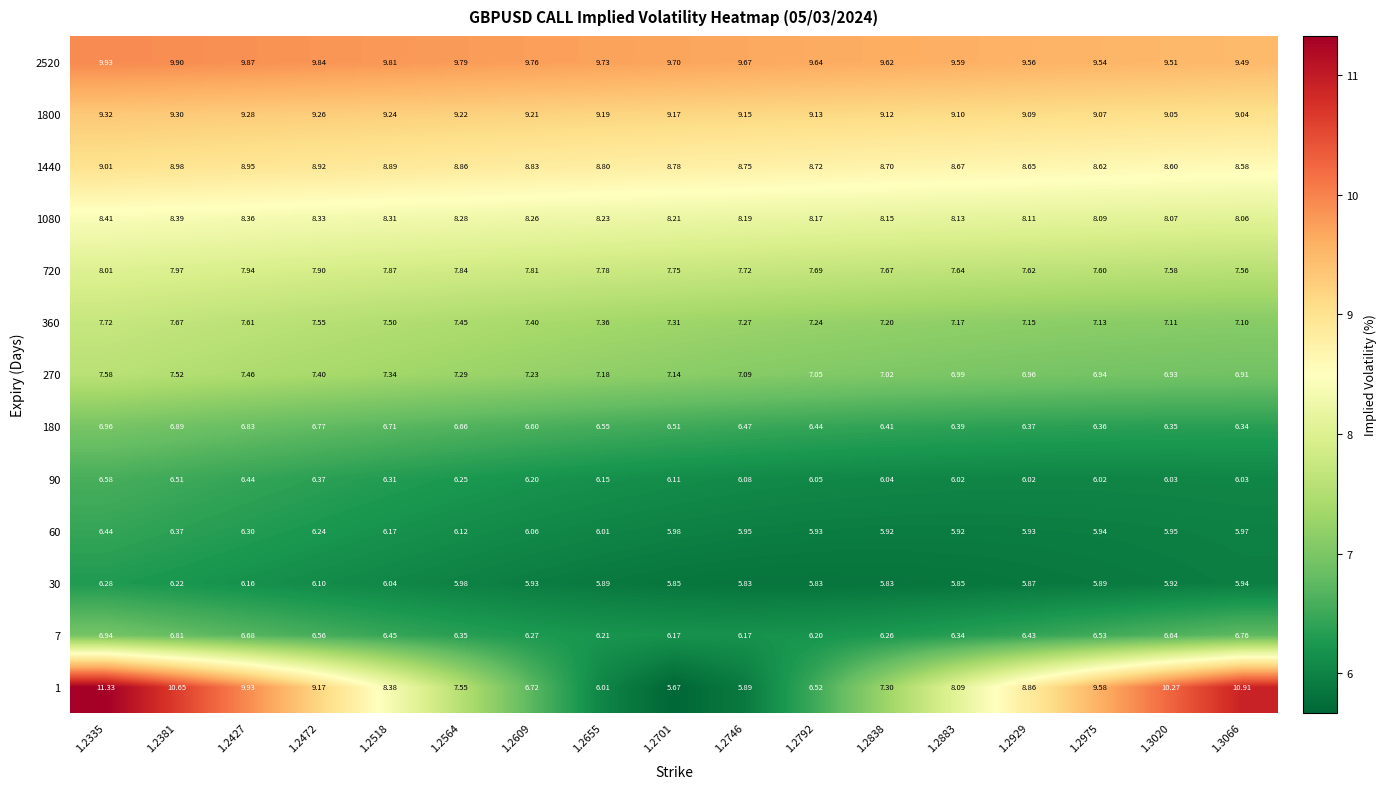

Is the value of 1 at 1.2929 greater than the value of 1800 at 1.2792?

No